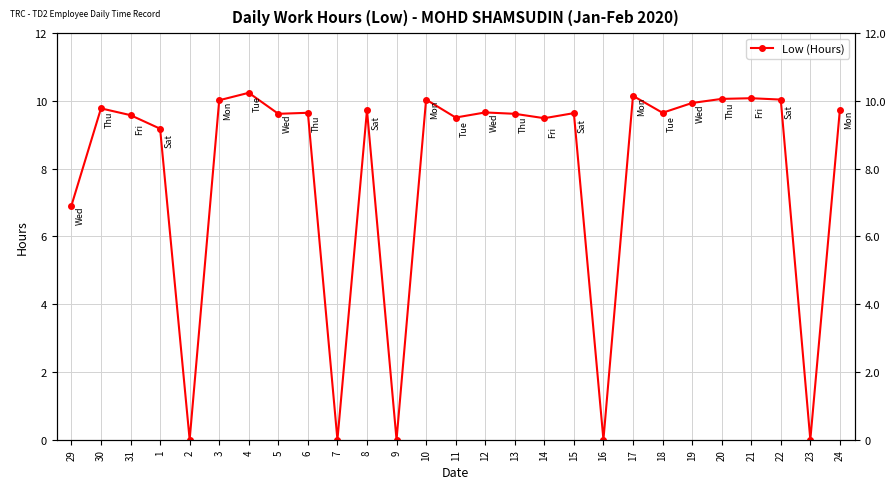

How many values are below 9?

6